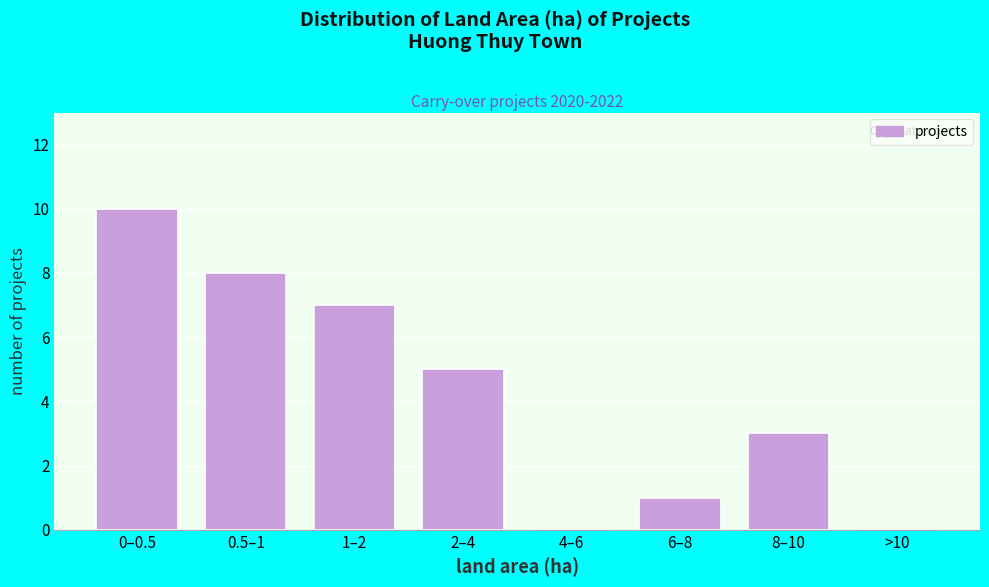

Reading left to right, list all the values displayed in this chart.

0–0.5=10	0.5–1=8	1–2=7	2–4=5	4–6=0	6–8=1	8–10=3	>10=0